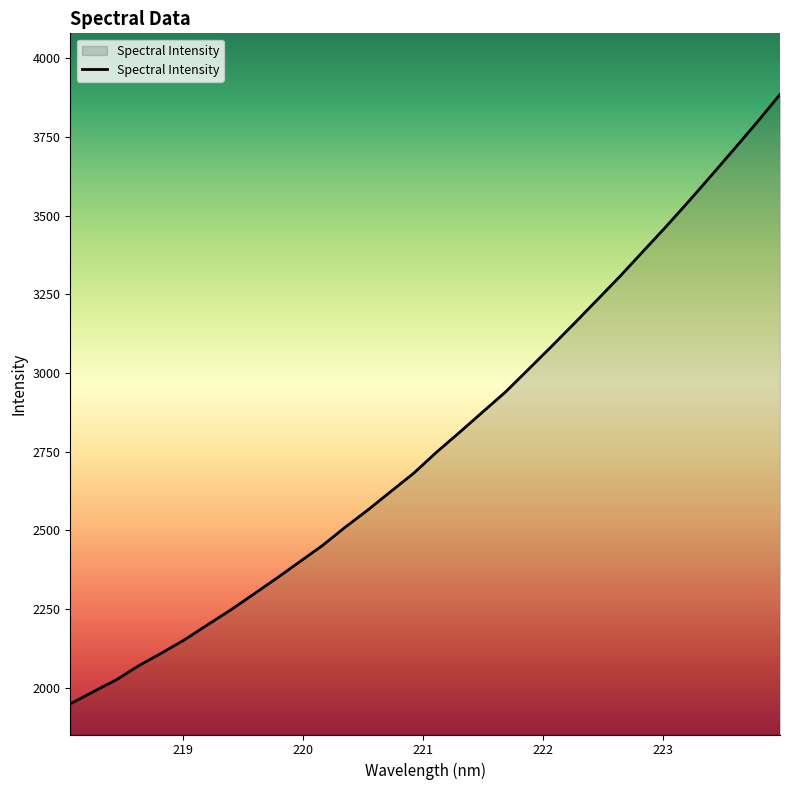

What is the minimum value shown in the chart?

1948.2